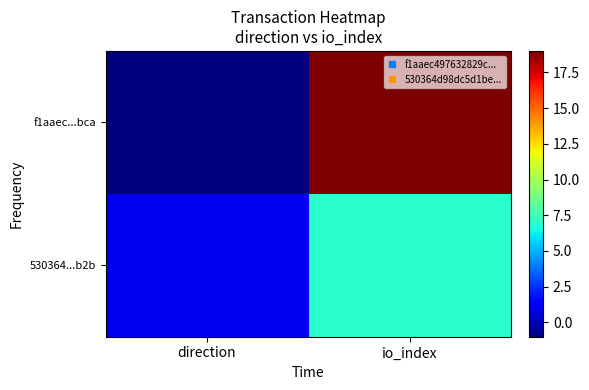

What is the spread (max minus min) of values at io_index?

12